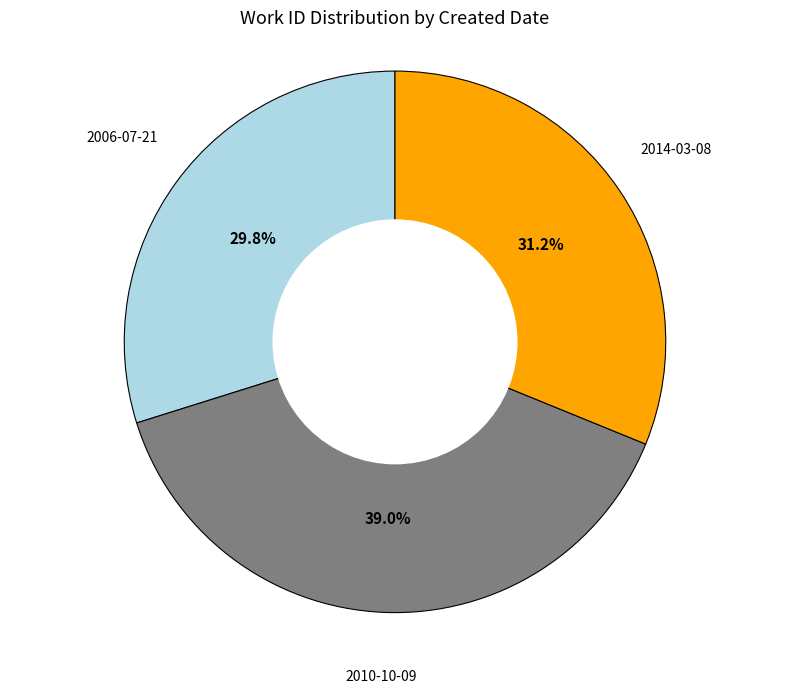

Count the number of slices in the pie.

3